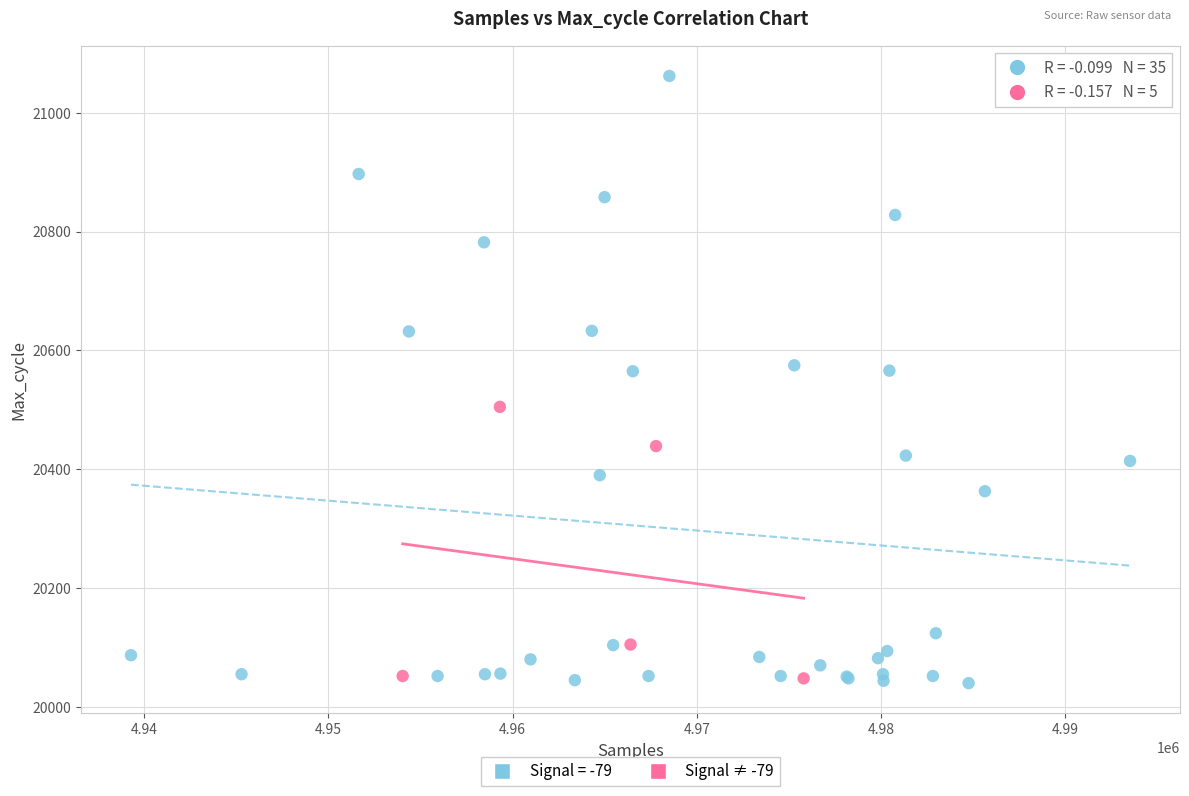

Which series reaches the maximum Y coordinate?

Signal = -79